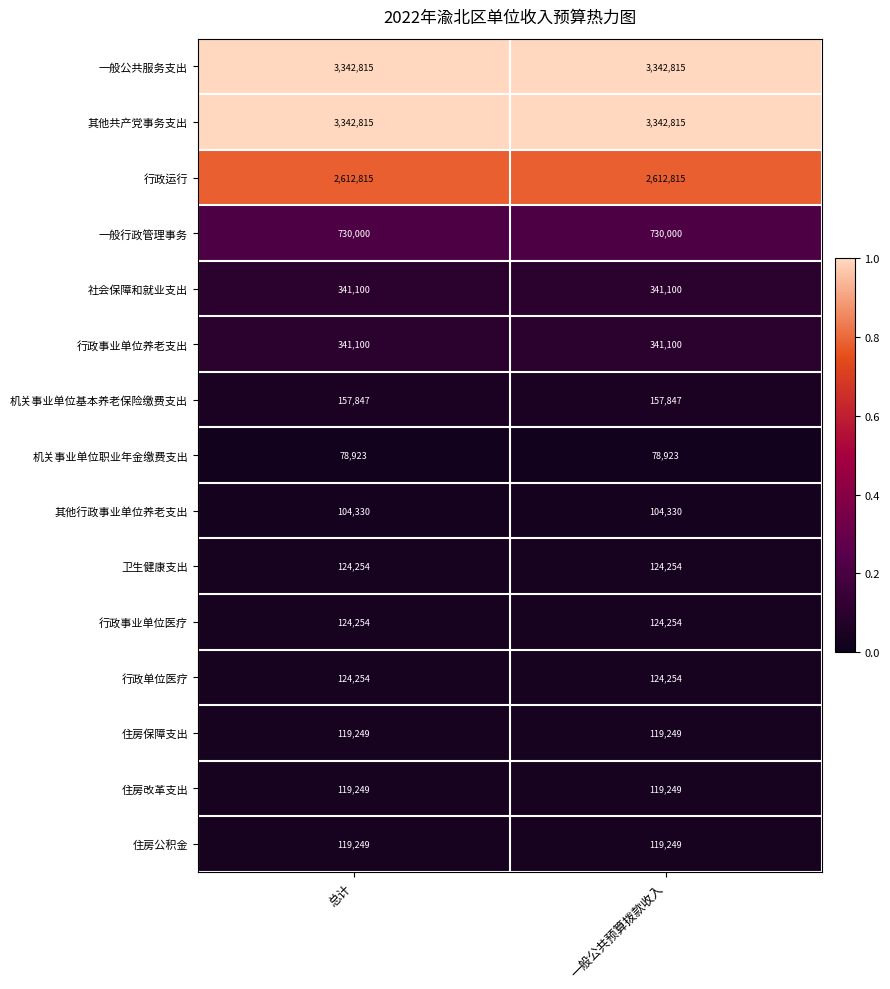

What is the greatest value displayed?

3342815